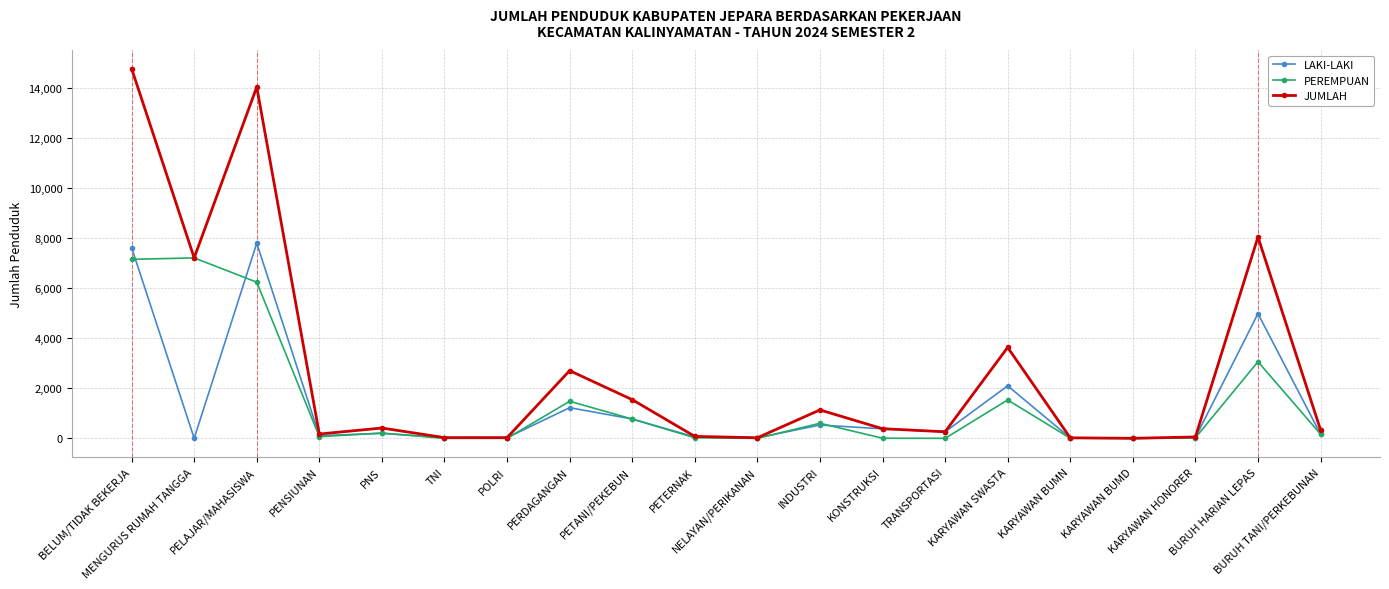

At how many categories does at least one series exceed 6049?

4